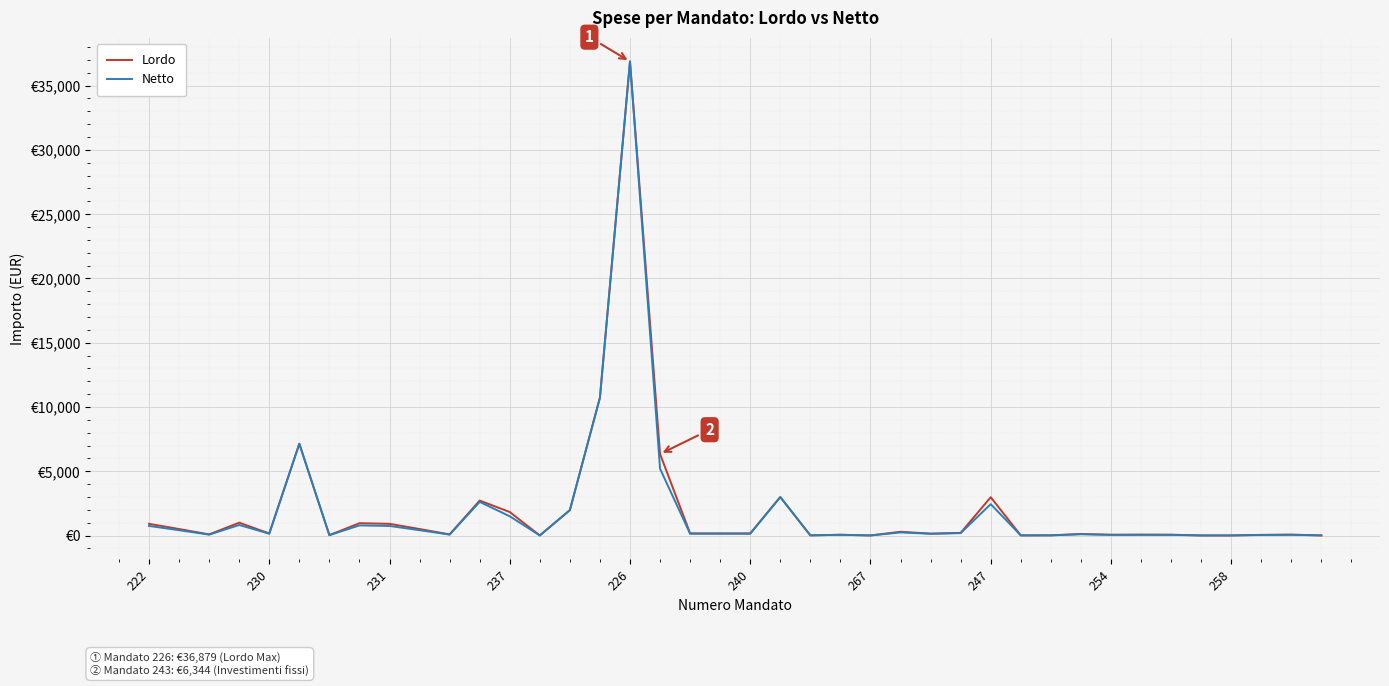

Is this an area chart (filled region under the line)?

No